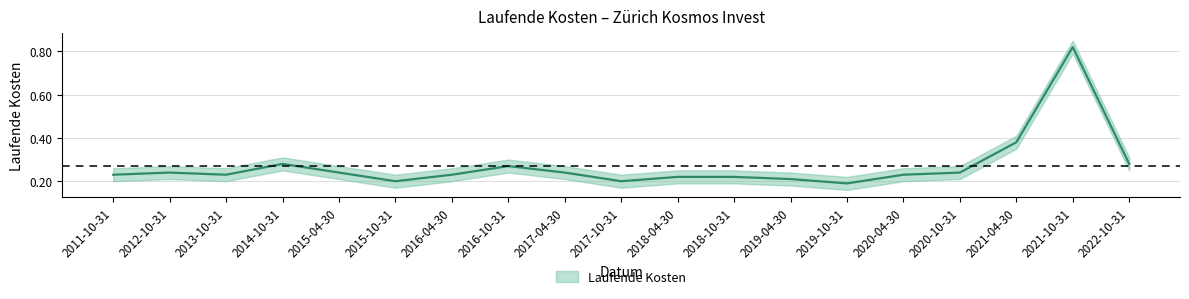

Reading left to right, what are all the values shown in this chart?

2011-10-31=0.2	2012-10-31=0.2	2013-10-31=0.2	2014-10-31=0.3	2015-04-30=0.2	2015-10-31=0.2	2016-04-30=0.2	2016-10-31=0.3	2017-04-30=0.2	2017-10-31=0.2	2018-04-30=0.2	2018-10-31=0.2	2019-04-30=0.2	2019-10-31=0.2	2020-04-30=0.2	2020-10-31=0.2	2021-04-30=0.4	2021-10-31=0.8	2022-10-31=0.3